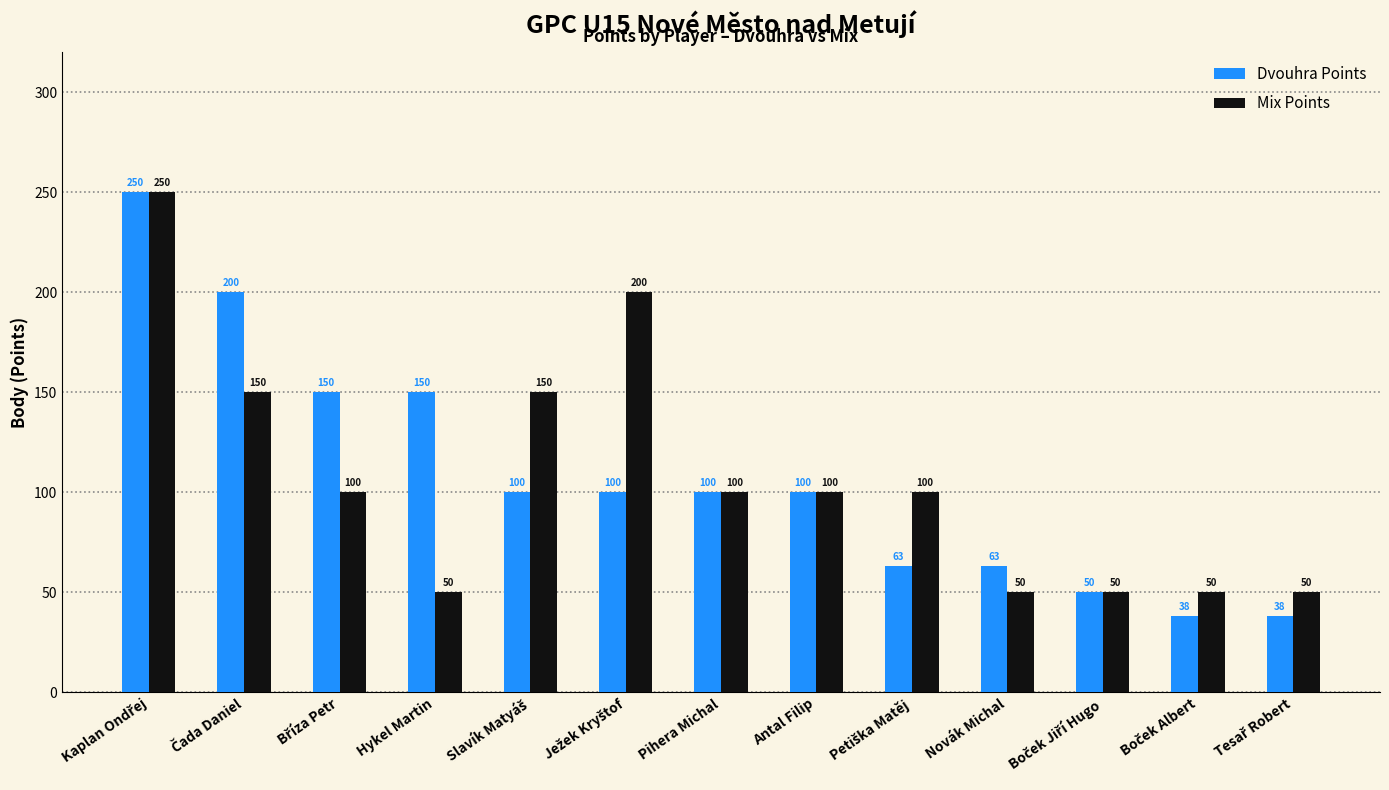

At how many categories does at least one series exceed 119?

6